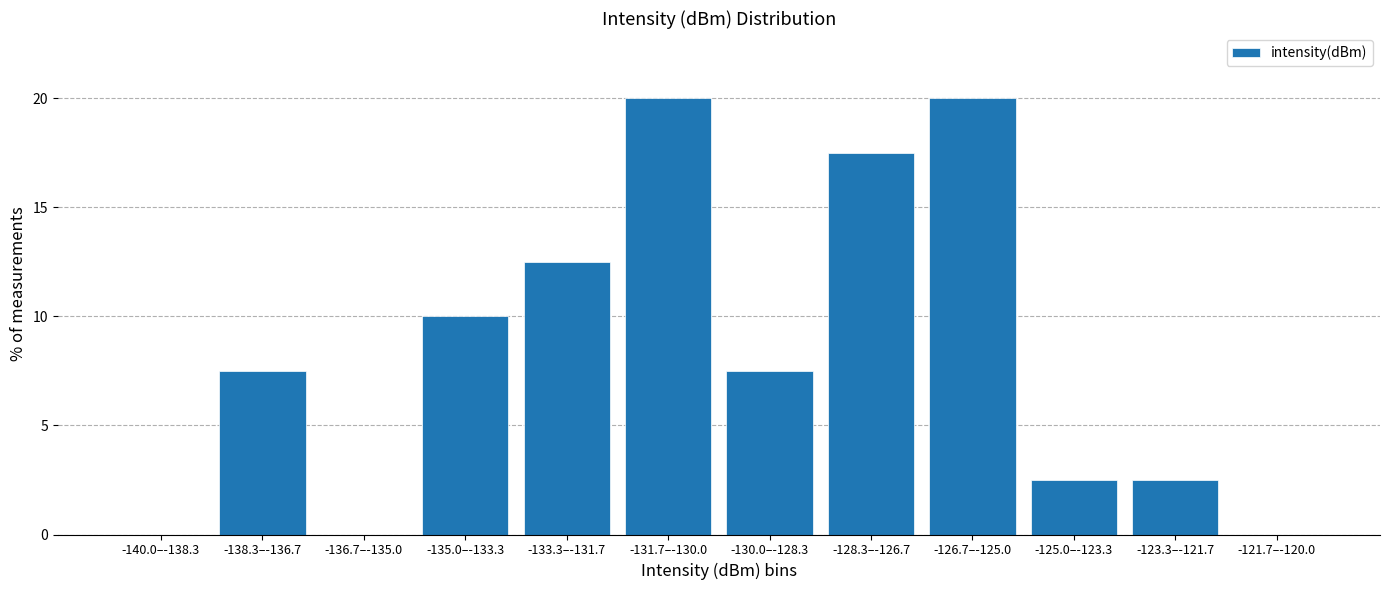

Reading right to left, extract all data points from this chart.

-121.7–-120.0=0.0	-123.3–-121.7=2.5	-125.0–-123.3=2.5	-126.7–-125.0=20.0	-128.3–-126.7=17.5	-130.0–-128.3=7.5	-131.7–-130.0=20.0	-133.3–-131.7=12.5	-135.0–-133.3=10.0	-136.7–-135.0=0.0	-138.3–-136.7=7.5	-140.0–-138.3=0.0